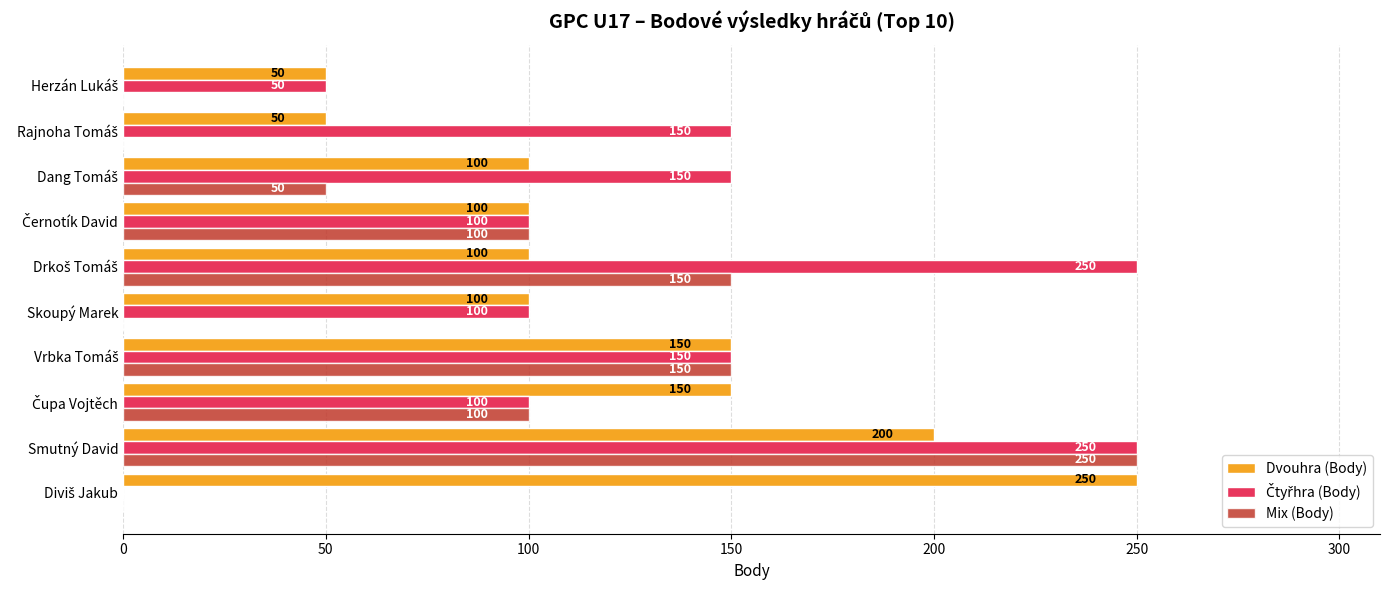

What is the total value across all series at Skoupý Marek?

200